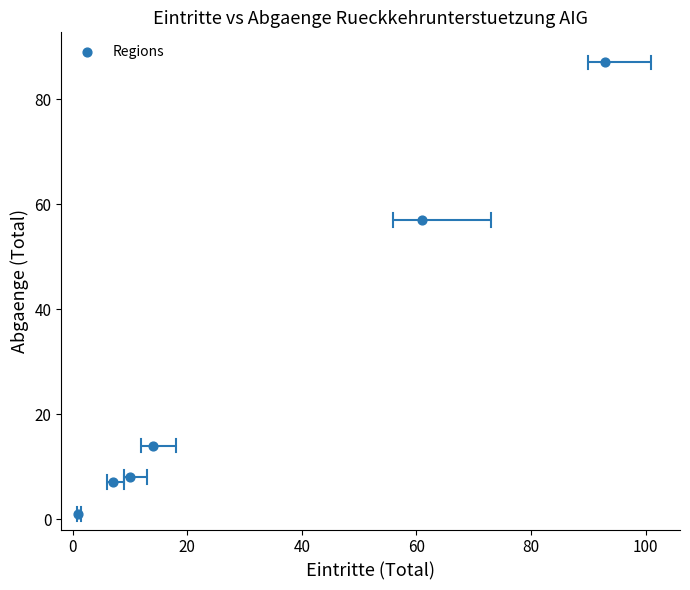

What is the range of X values (max minus min)?

92